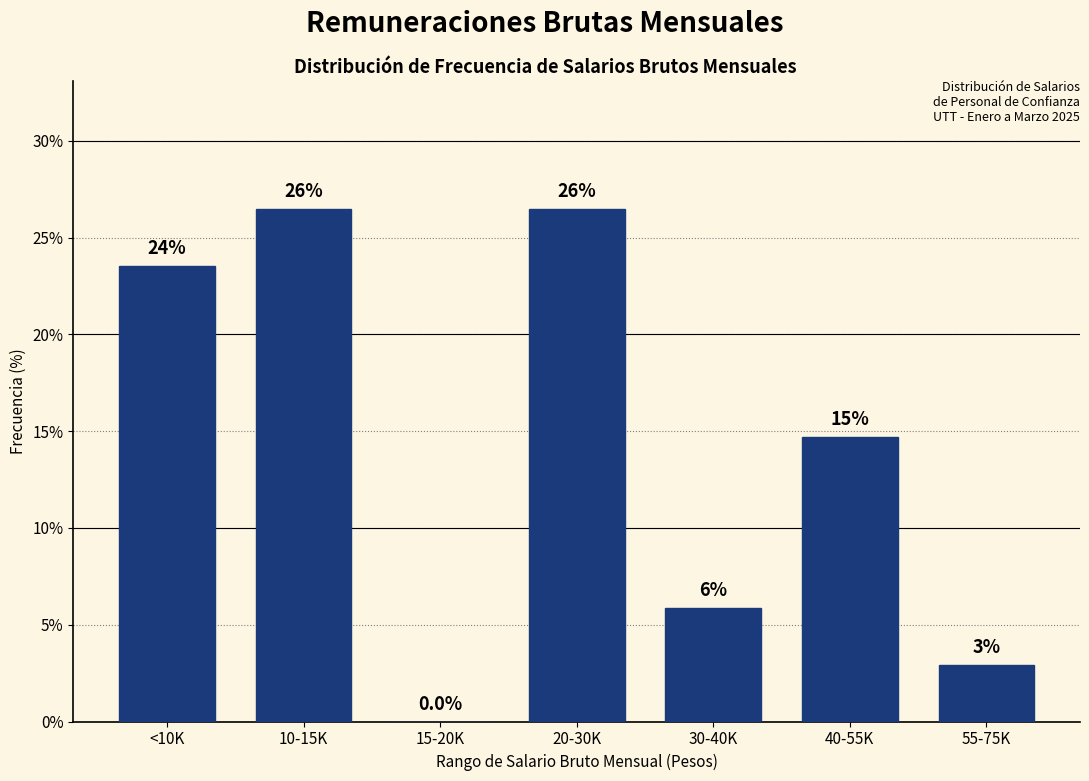

Are the bars horizontal?

No